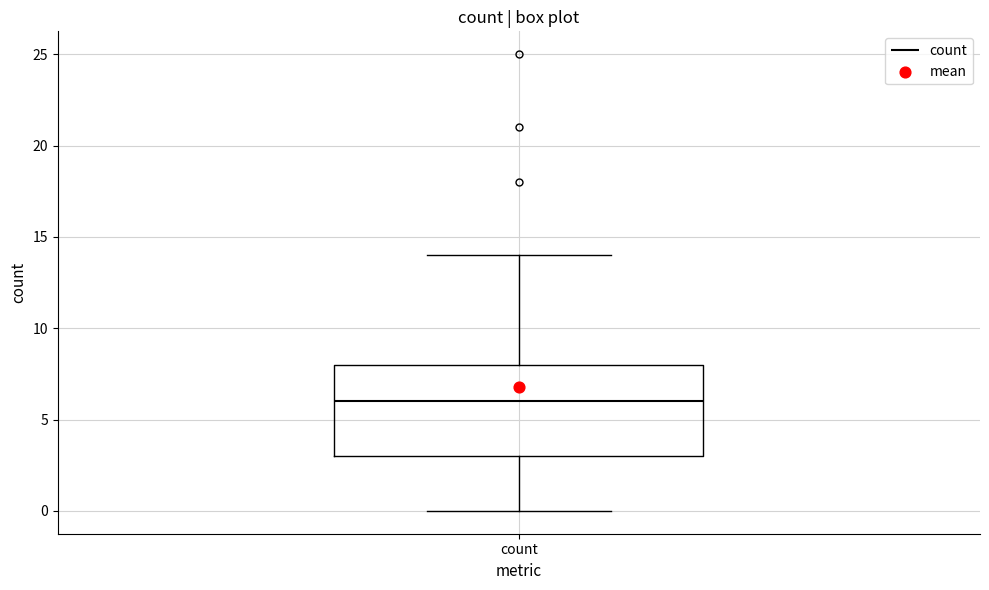

Read this box plot against the y-axis: the position of the median line, the range covered by the box, and the ends of both whiskers. The values are not printed on the chart, so give them approximately, as read against the axis.

median 6, box 3 to 8, whiskers 0 to 14